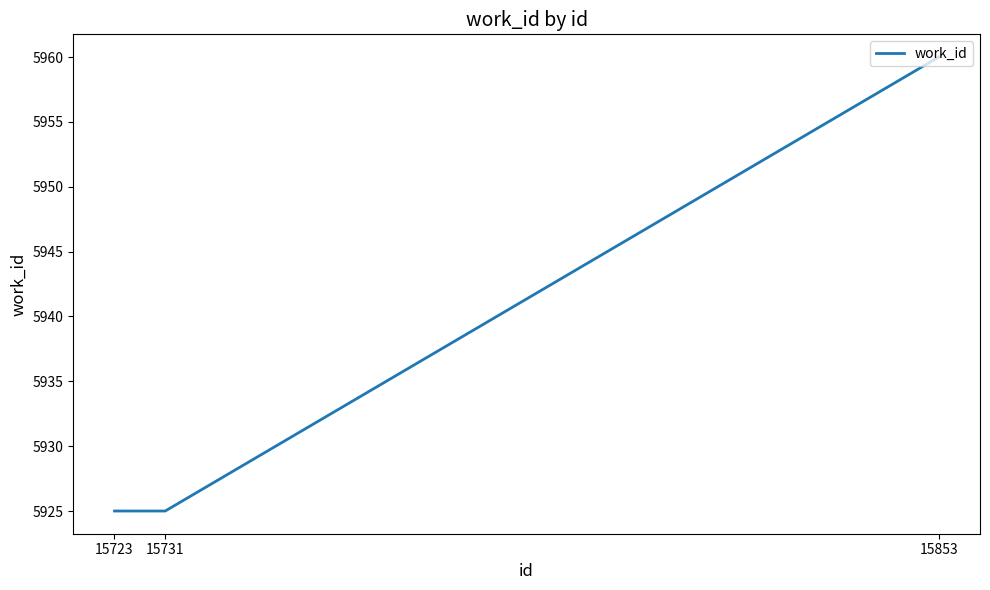

Does the chart have visible grid lines?

No